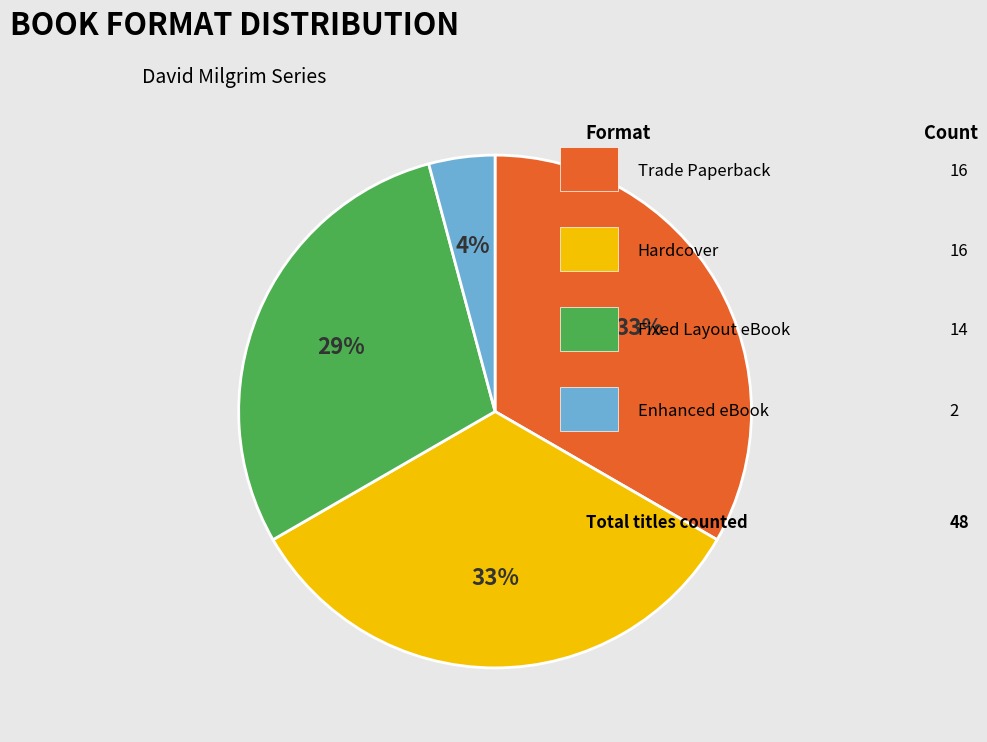

To the nearest percent, what is the average slice percentage?

25%